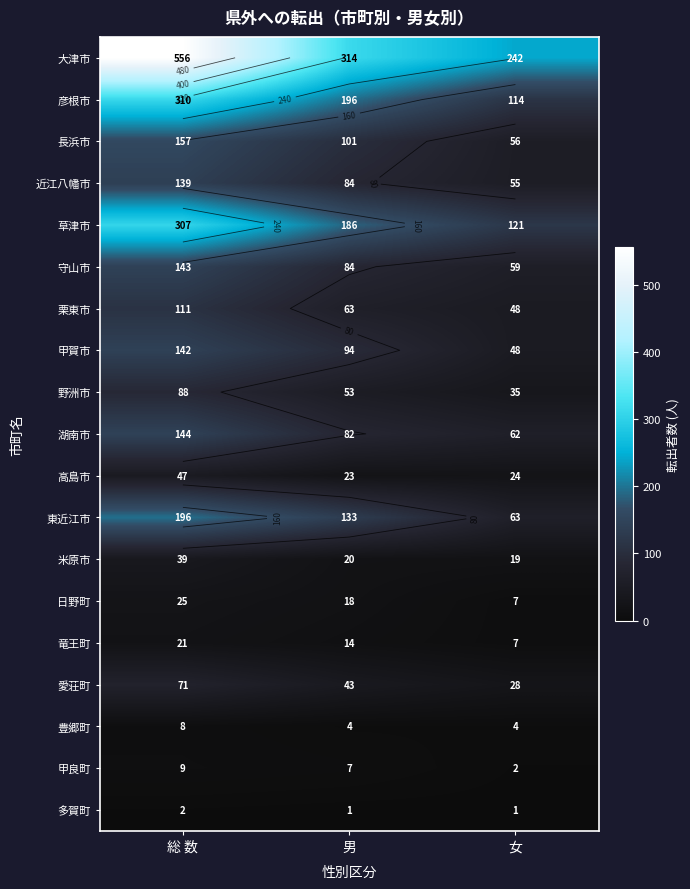

At how many categories does at least one series exceed 117?

3